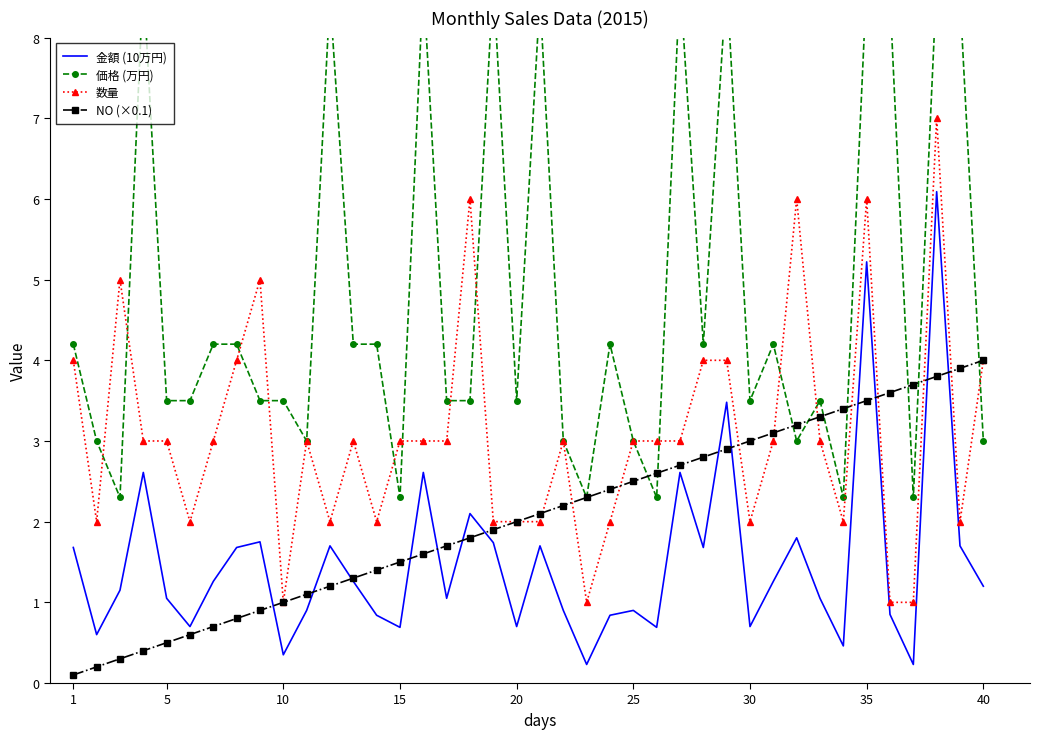

Which series has the largest range (max minus min)?

価格 (万円)